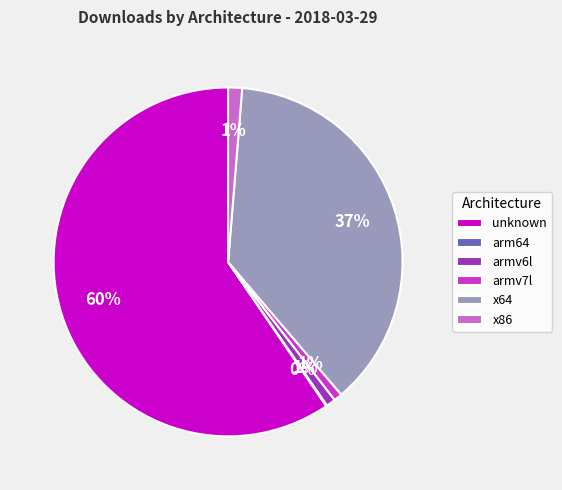

Is there any slice that represents more than half of the pie?

Yes